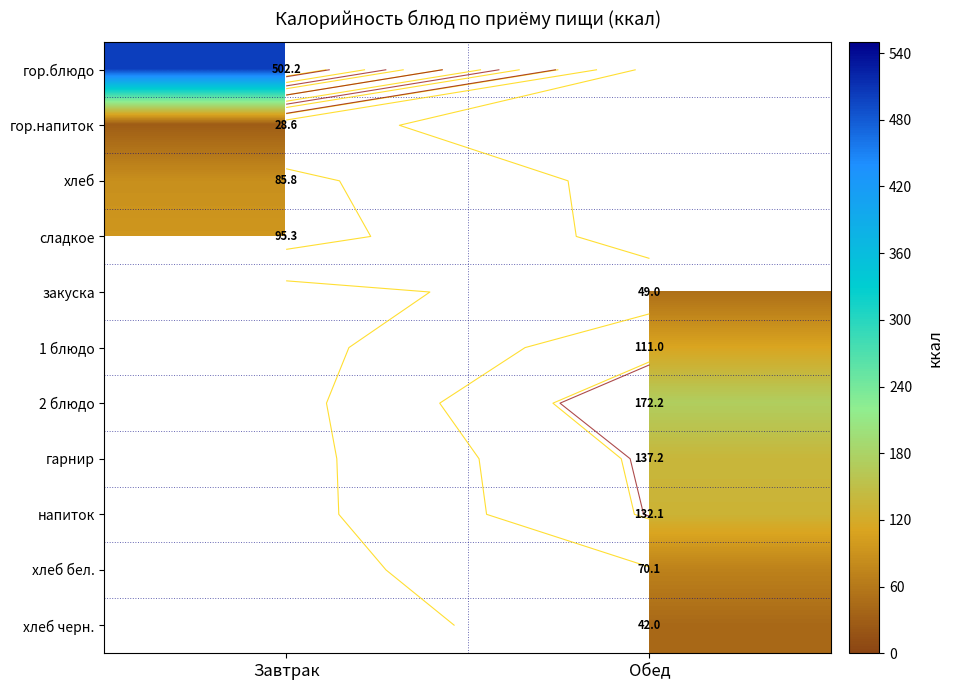

What is the smallest value displayed?

28.6